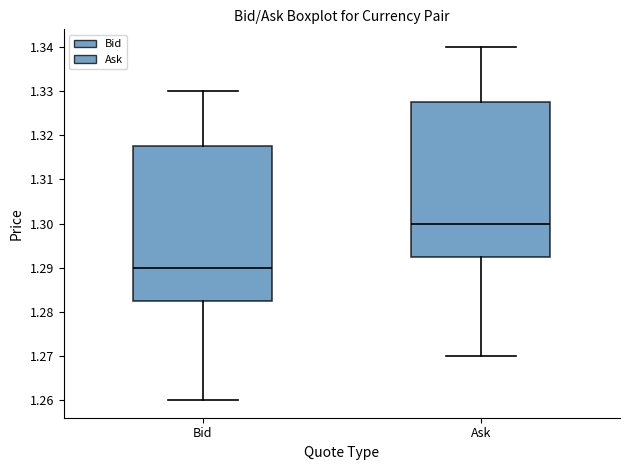

Where does the median line of the box for Bid sit on the y-axis? The values are not printed on the chart, so give them approximately, as read against the axis.

1.290